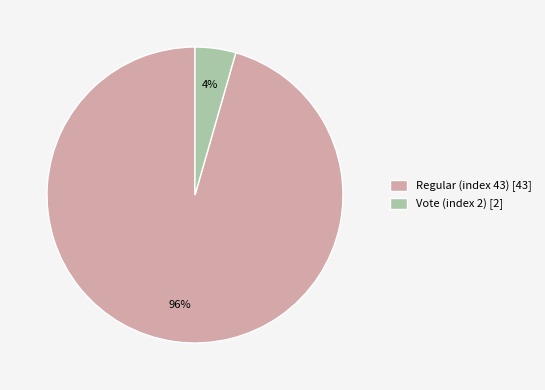

What percentage is the Regular (index 43) slice, to the nearest percent?

96%